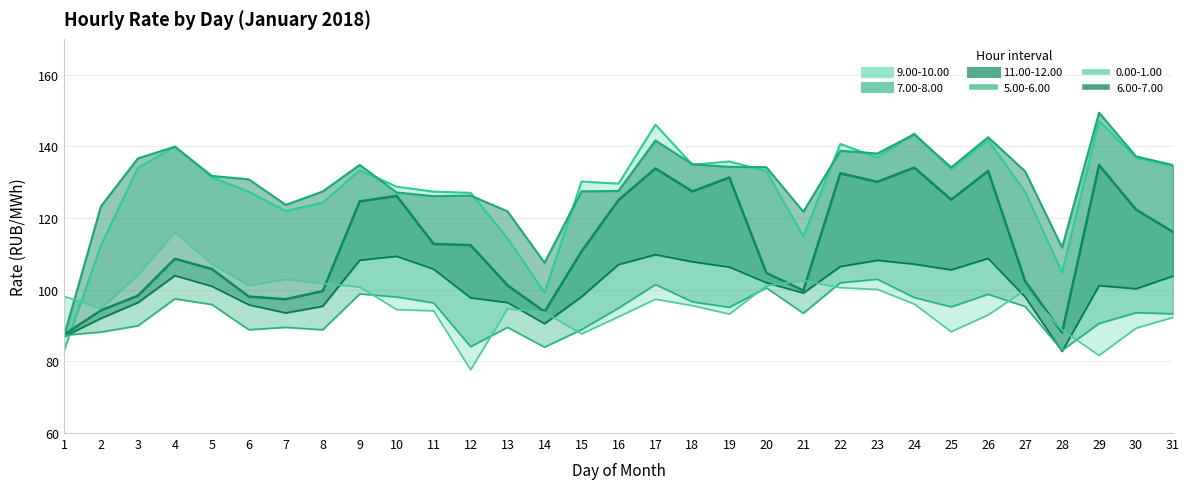

The value of 9.00-10.00 line at 8 is 216.8. True or false?

False